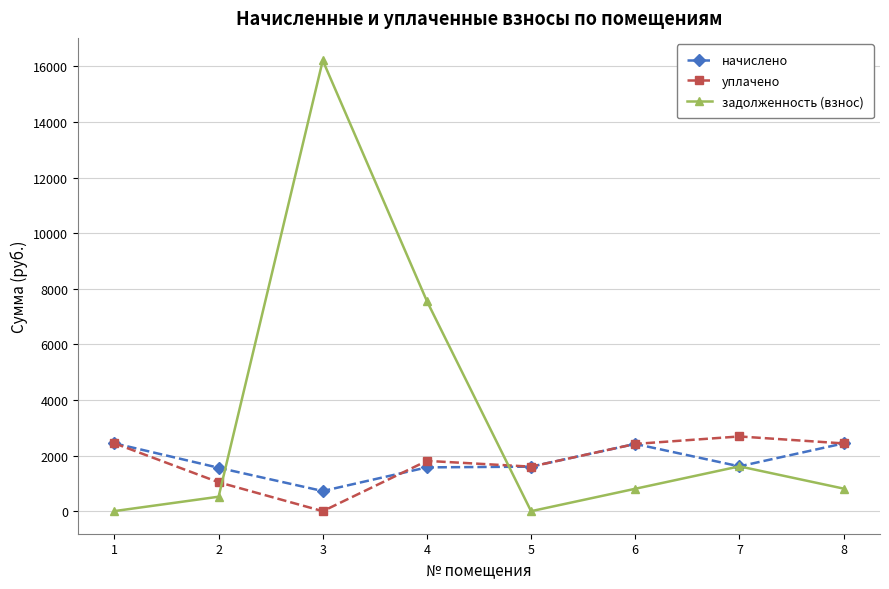

Does the chart have visible grid lines?

Yes